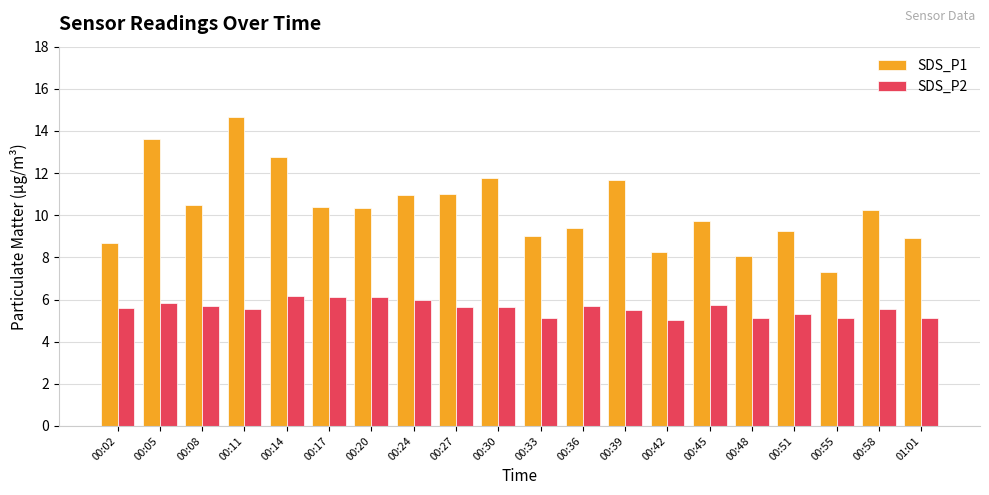

Rank the series by their average value, from highest to lowest.

SDS_P1, SDS_P2